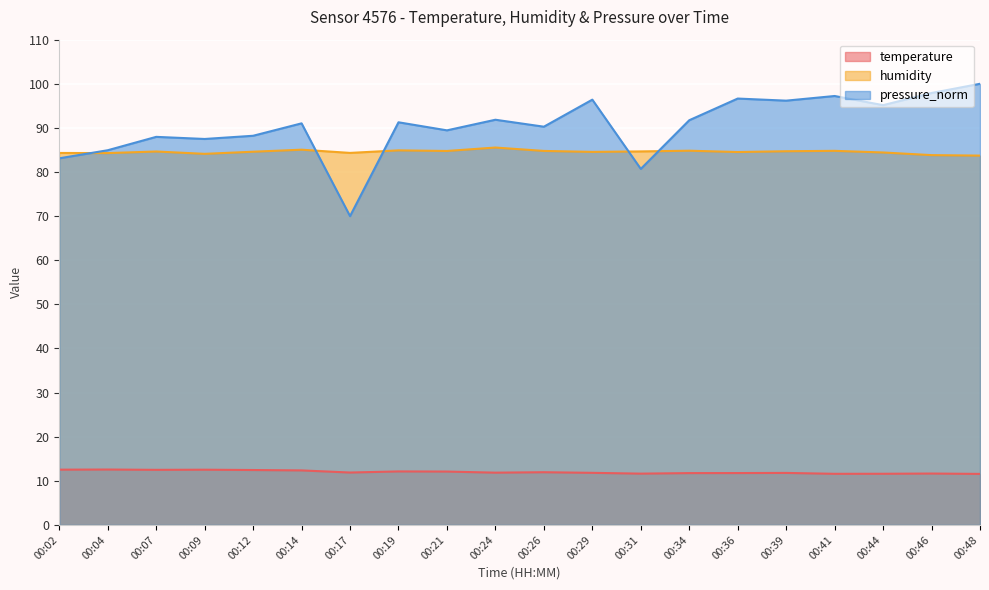

True or false: temperature and humidity intersect in this chart.

False